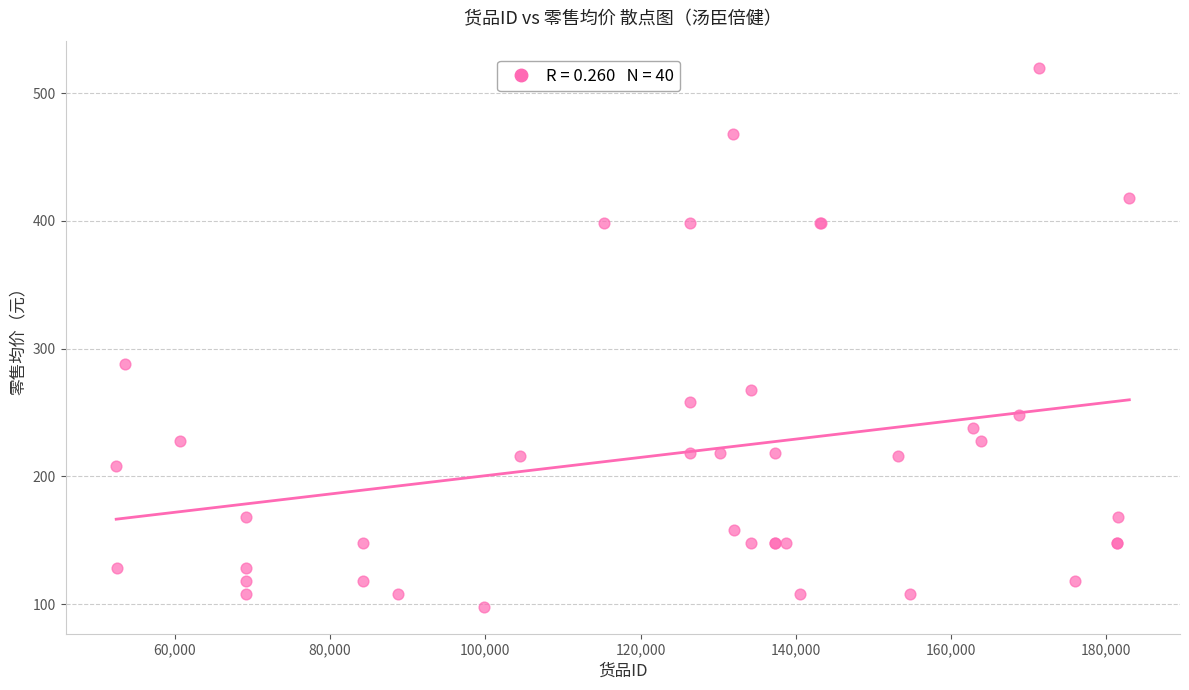

What Y value in the scatter plot is closest to 309?

288